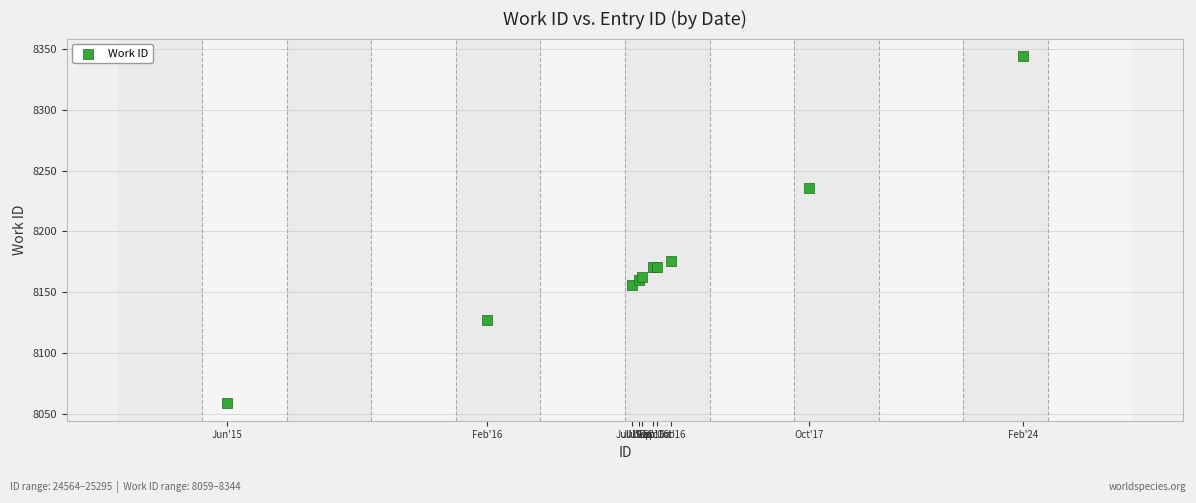

What Y value in the scatter plot is closest to 8201?

8176